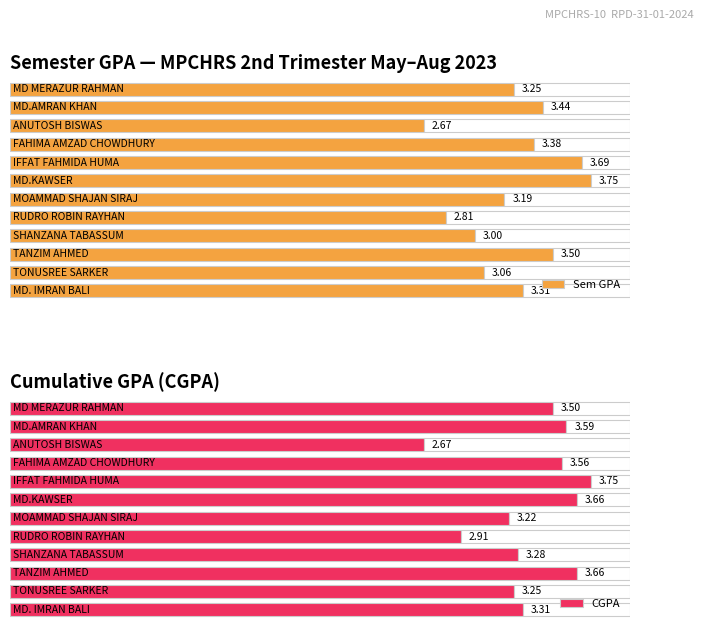

What is the lowest value of the CGPA series?

2.7